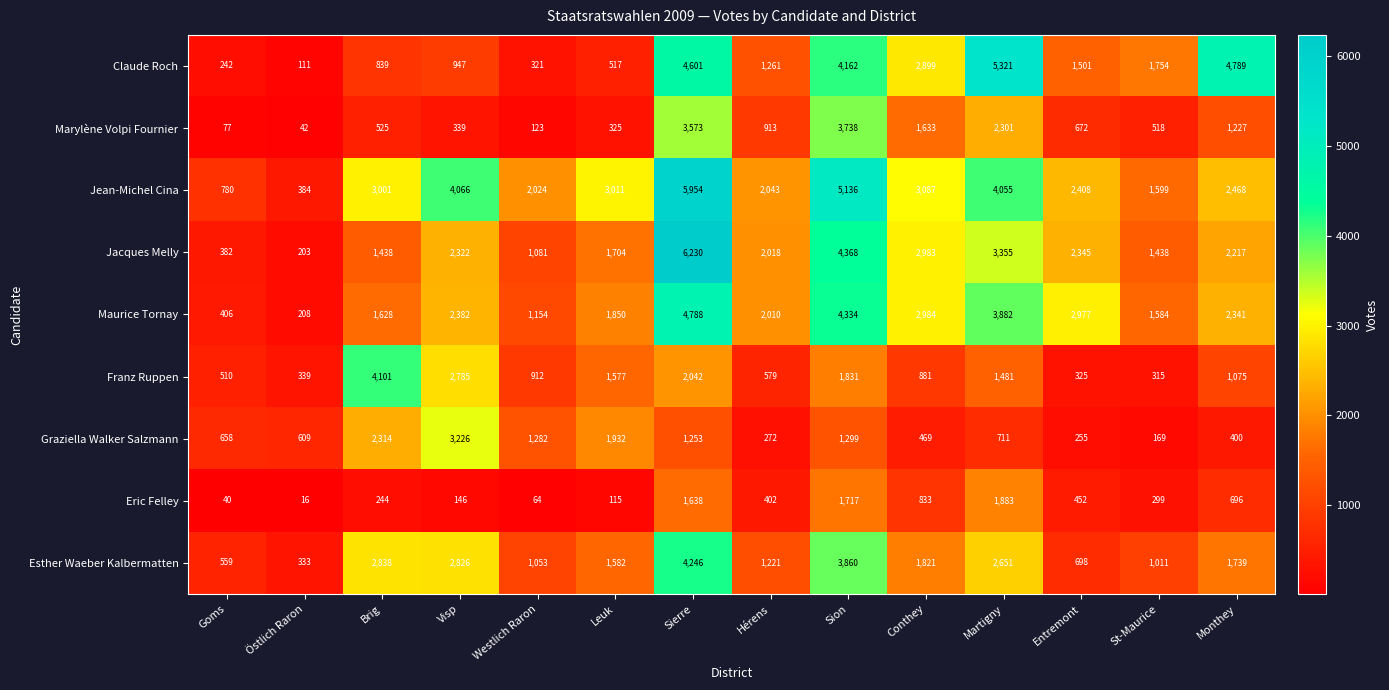

The Franz Ruppen series shows 1075 at Monthey. True or false?

True